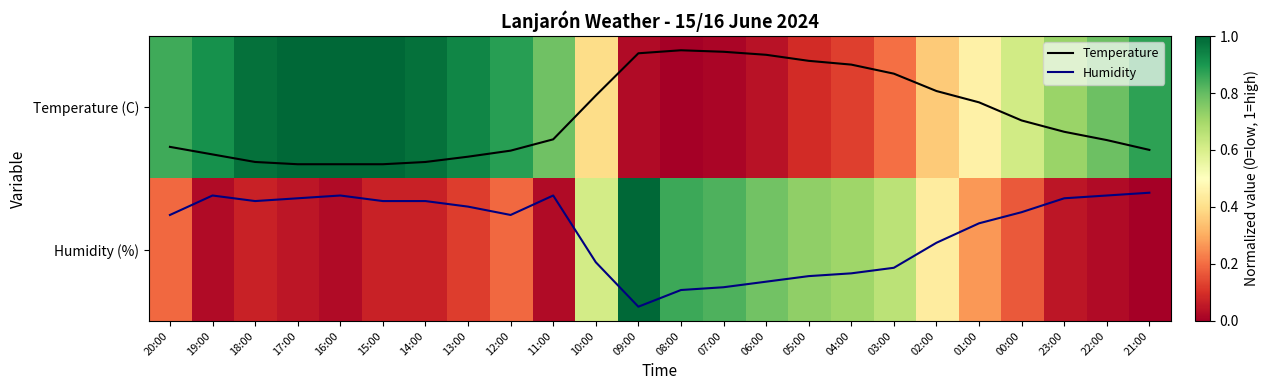

The Humidity (%) series shows 0.5 at 09:00. True or false?

False